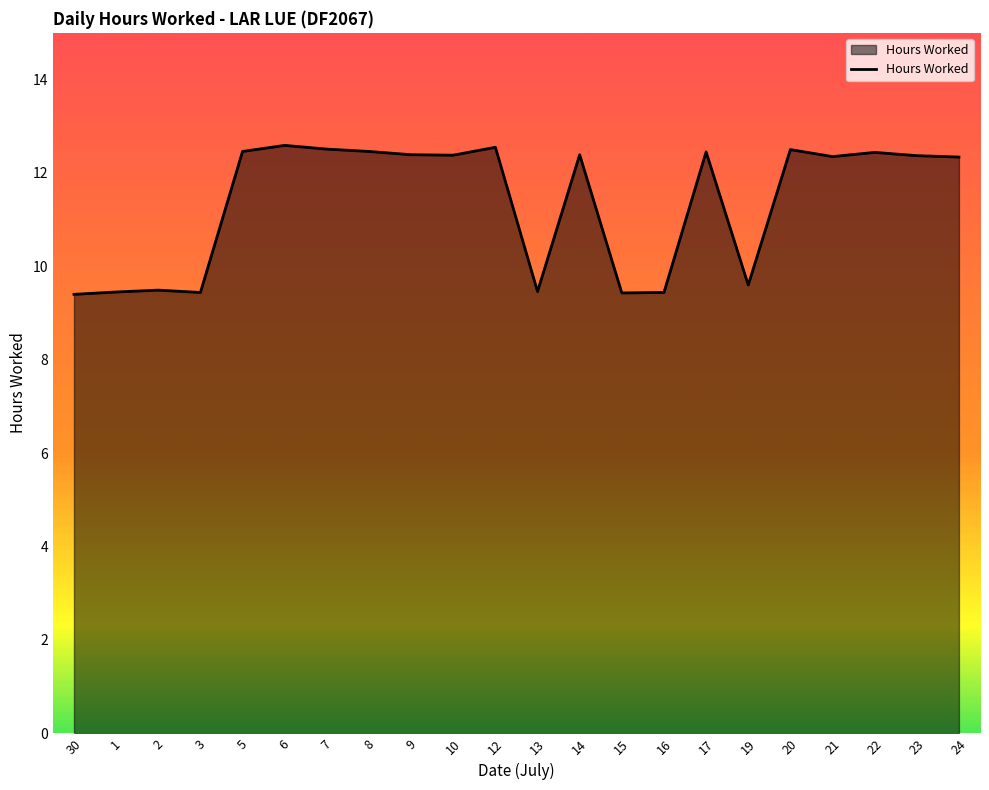

What is the greatest value displayed?

12.6